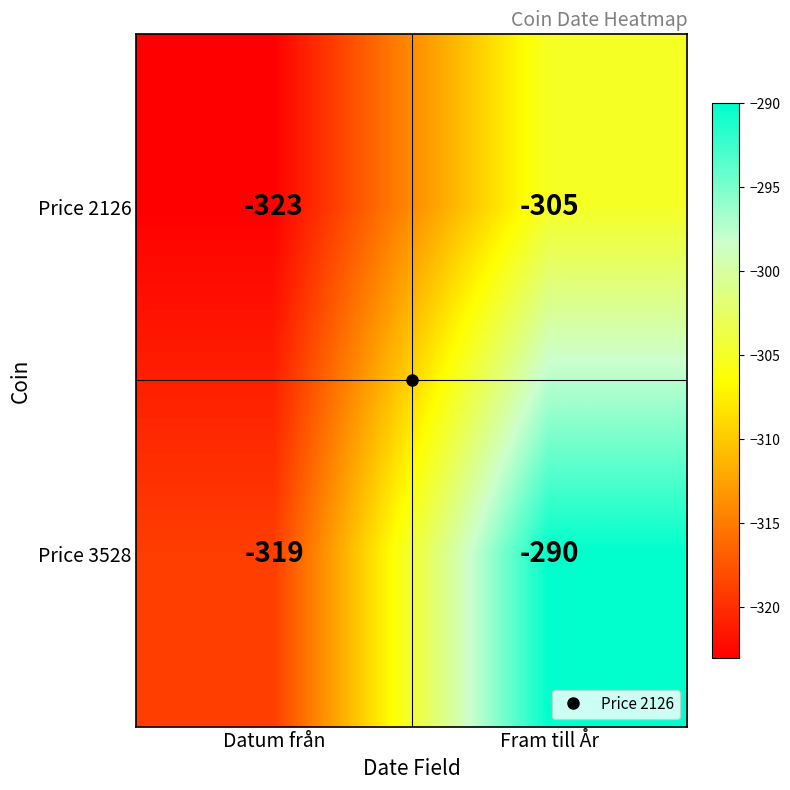

At which label does Price 3528 reach its minimum?

Datum från